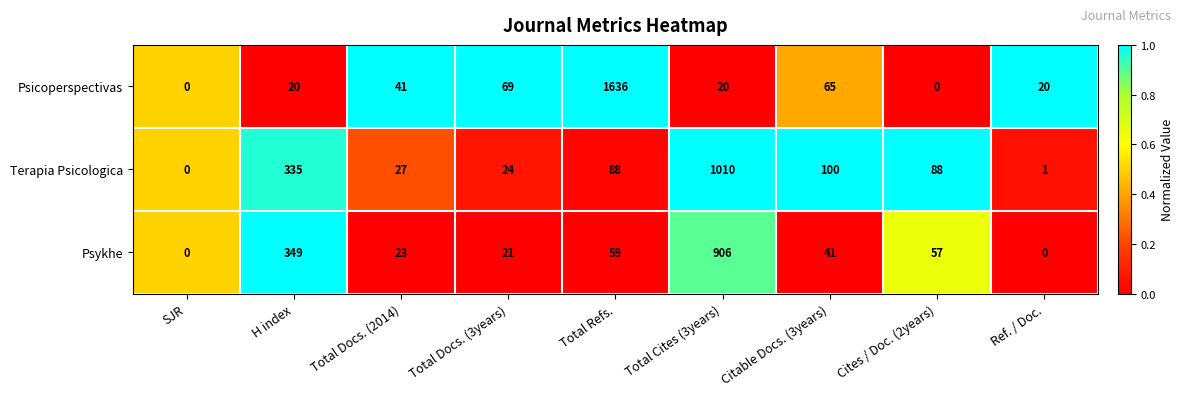

Reading left to right, what are all the values shown in this chart?

Psicoperspectivas: 0	20	41	69	1636	20	65	0	20
Terapia Psicologica: 0	335	27	24	88	1010	100	88	1
Psykhe: 0	349	23	21	59	906	41	57	0